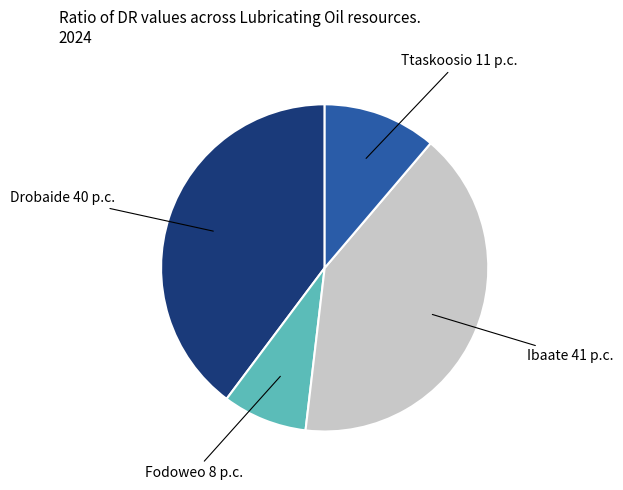

Which slice is the smallest?

Fodoweo